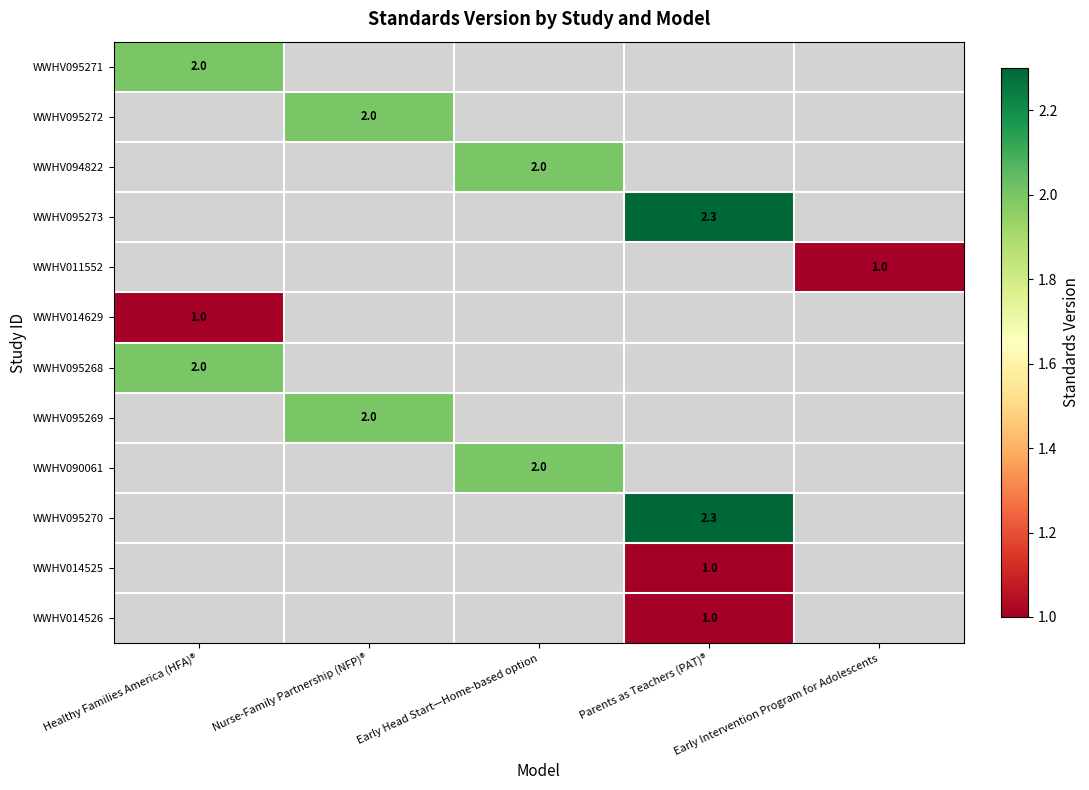

What is the greatest value displayed?

2.3